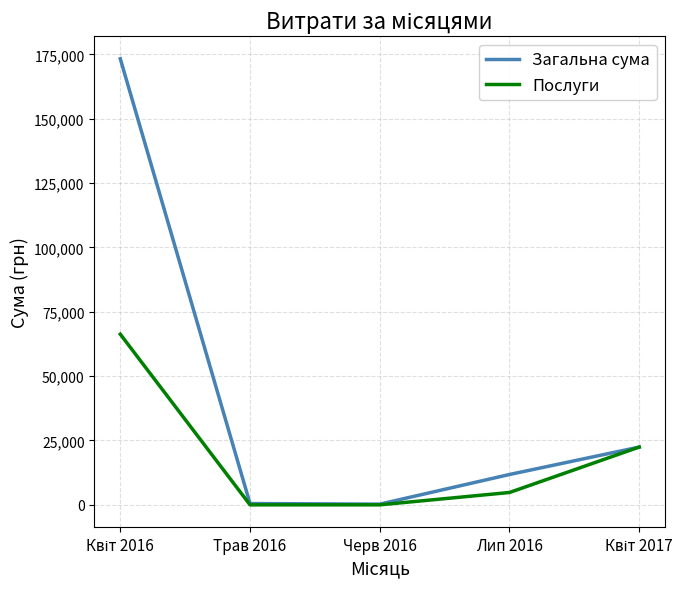

Is it true that Загальна сума equals 504.0 at Трав 2016?

True